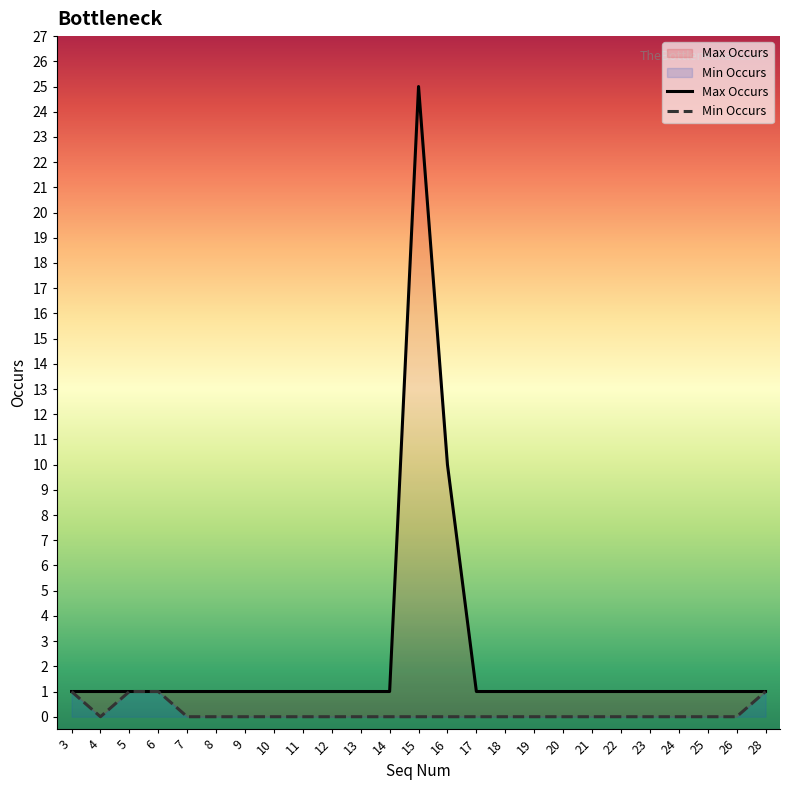

True or false: Min Occurs and Max Occurs intersect in this chart.

False